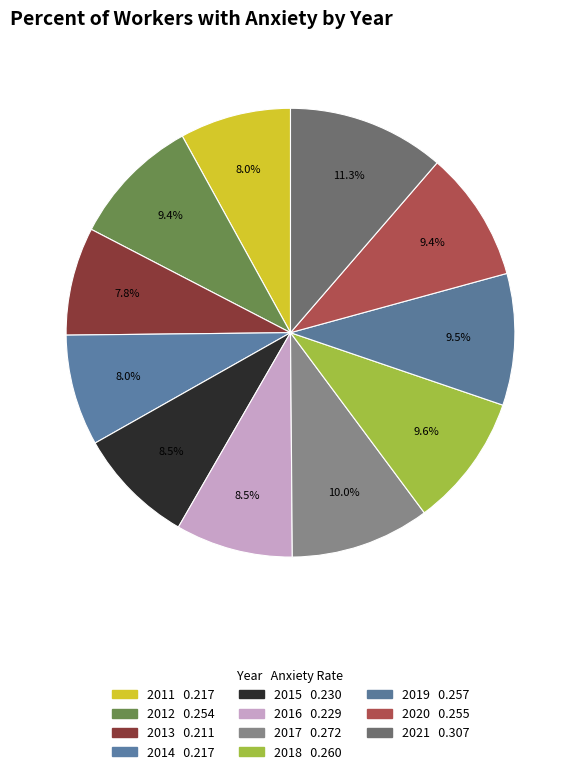

Does 2017 represent more than half of the total?

No